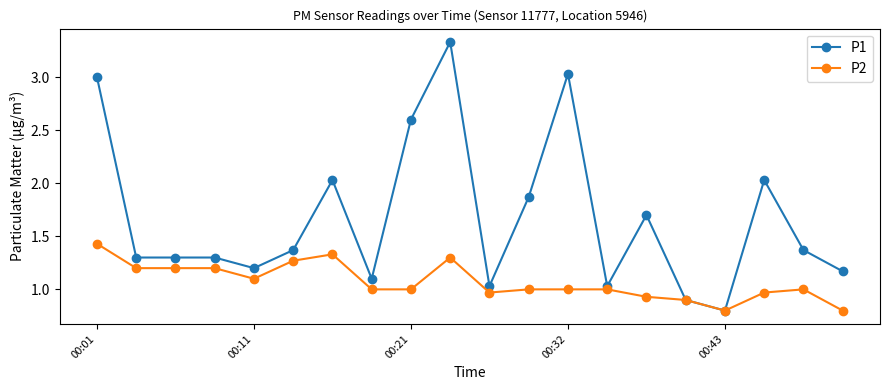

Rank the series by their average value, from highest to lowest.

P1, P2